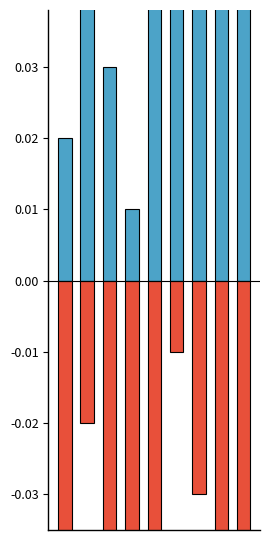

Reading left to right, list all the values displayed in this chart.

col_4: 0=0.0	1=0.1	2=0.0	3=0.0	4=0.1	5=0.1	6=0.1	7=0.0	8=0.1
col_2: 0=-0.1	1=-0.0	2=-0.1	3=-0.0	4=-0.1	5=-0.0	6=-0.0	7=-0.1	8=-0.1